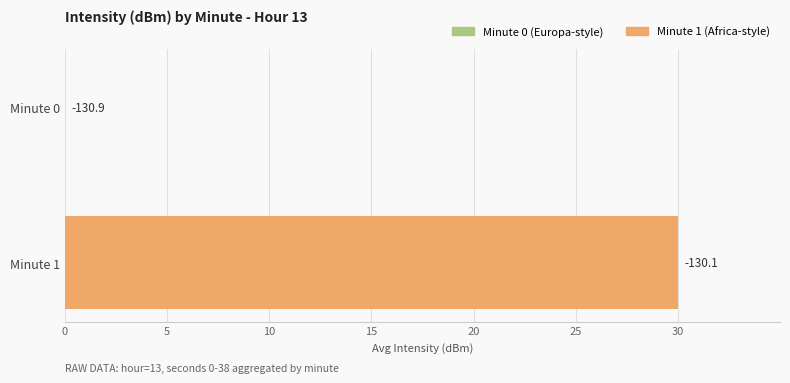

Are the bars horizontal?

Yes